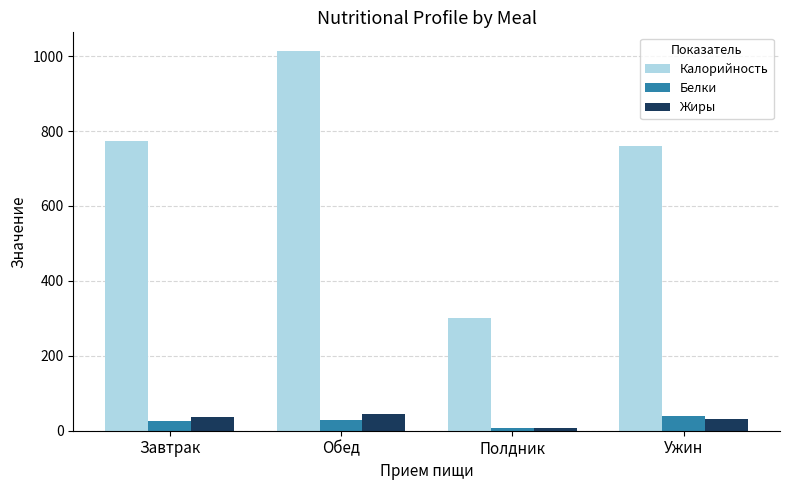

What is the difference between the highest and lowest values at Завтрак?

747